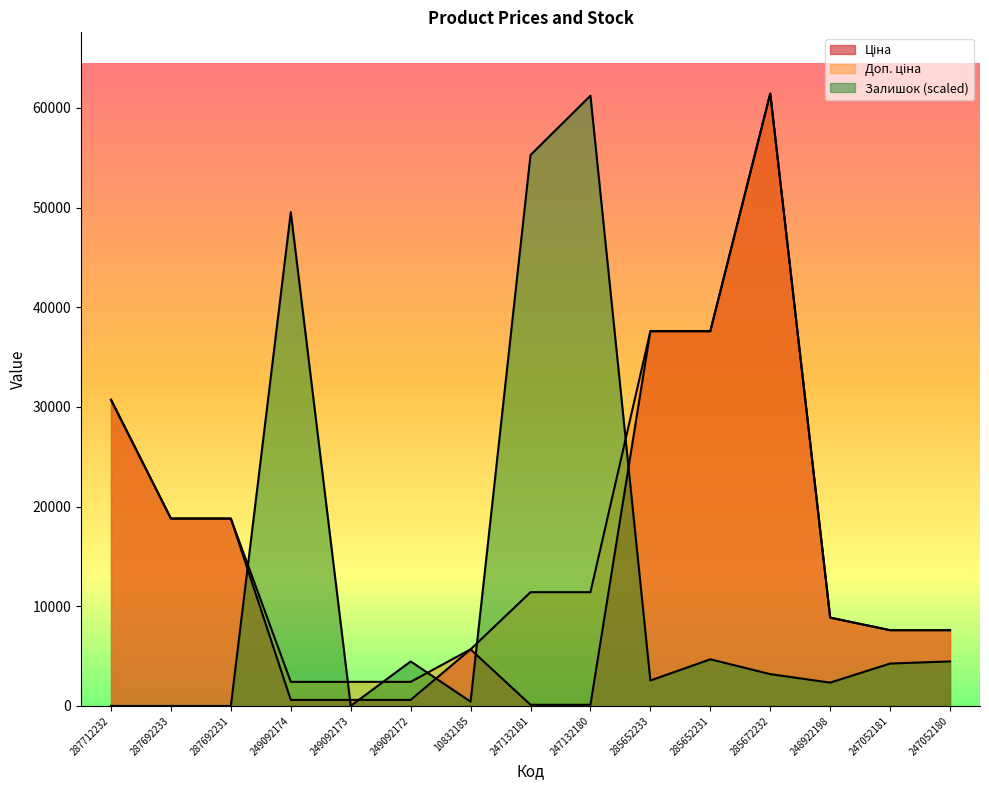

True or false: Доп. ціна and Ціна intersect in this chart.

False